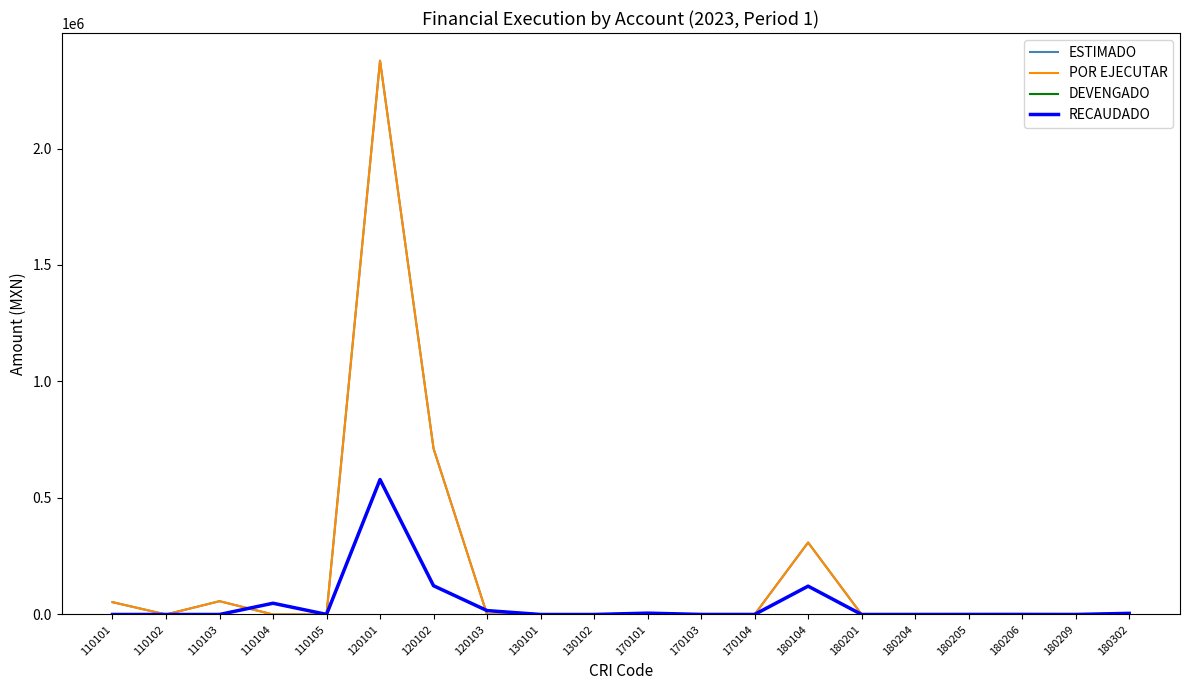

Does the chart have visible grid lines?

No